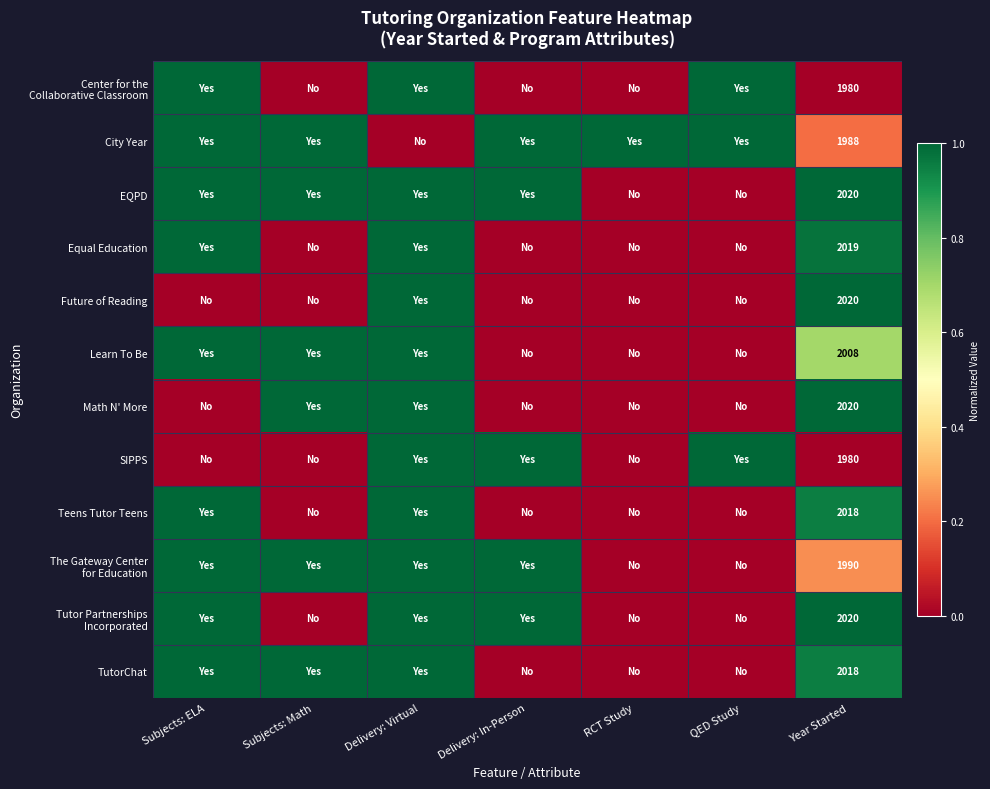

Between Delivery: In-Person and Year Started, which is larger?

Delivery: In-Person